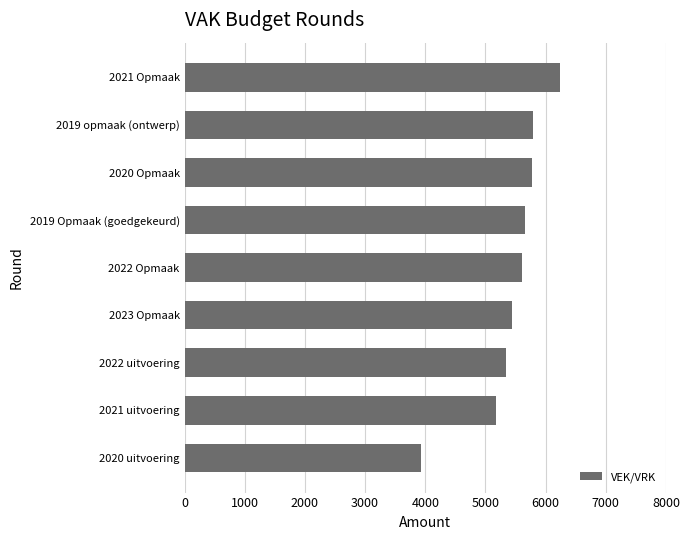

What is the sum of the values at 2022 Opmaak and 2021 Opmaak?

11846